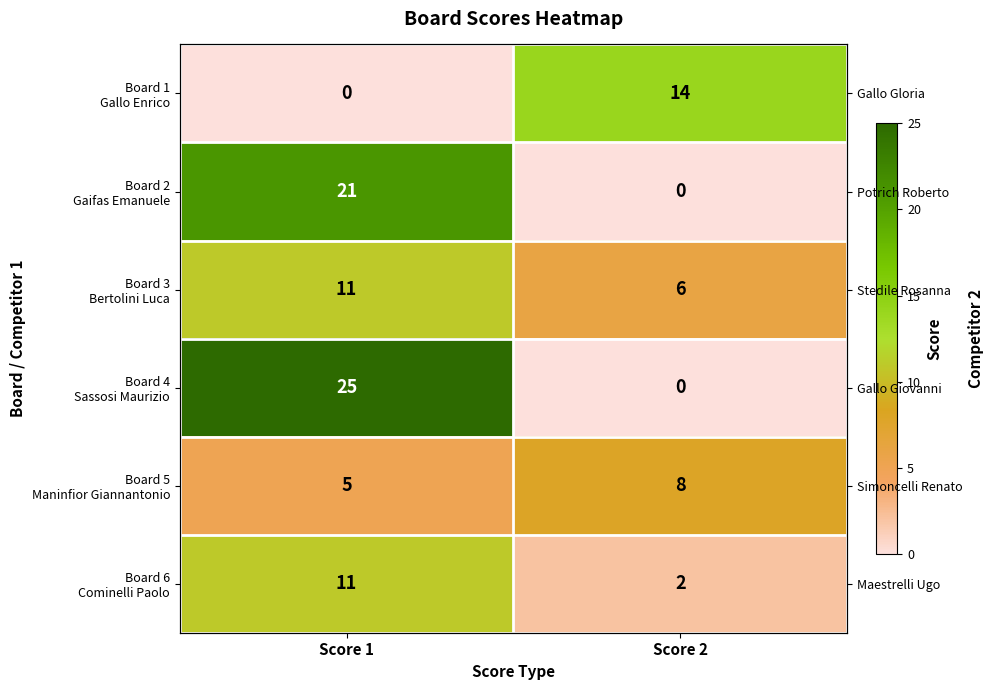

How many Board 3 Bertolini Luca values are between 6 and 11?

2